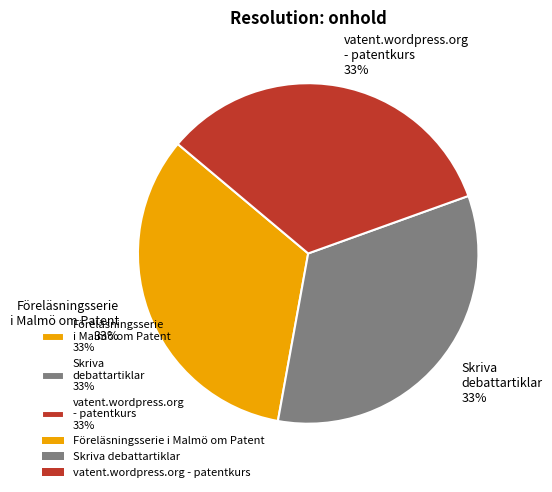

Does any single category account for the majority?

No